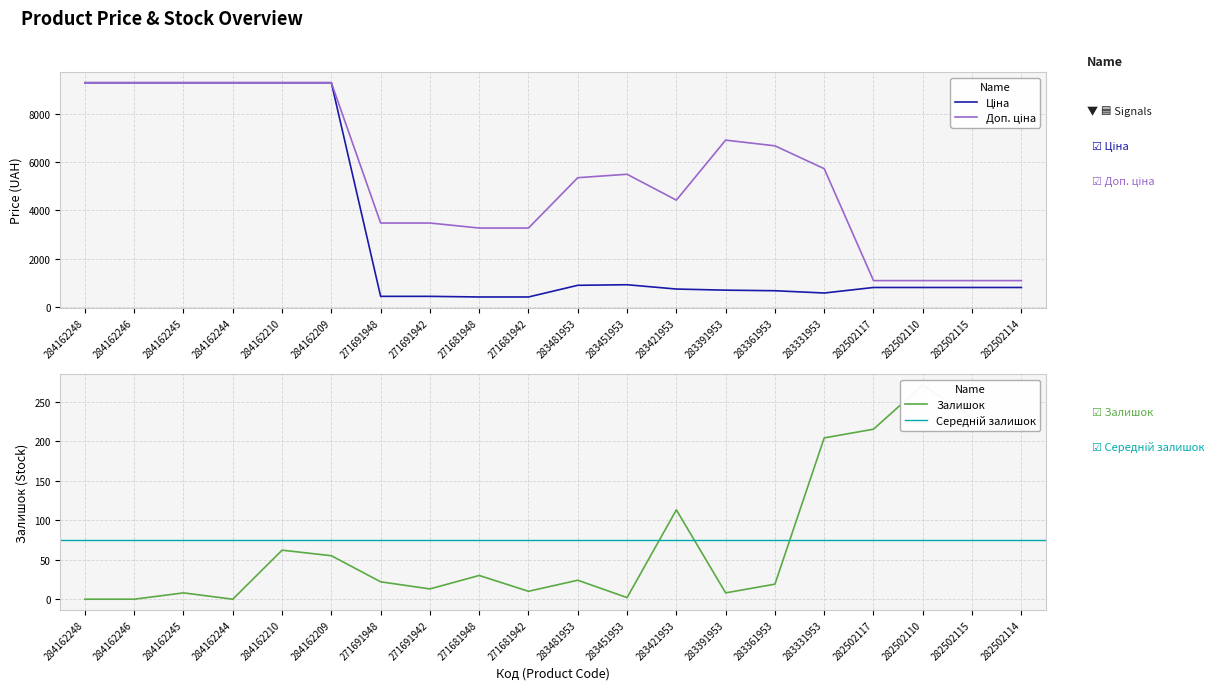

Does the chart have visible grid lines?

Yes